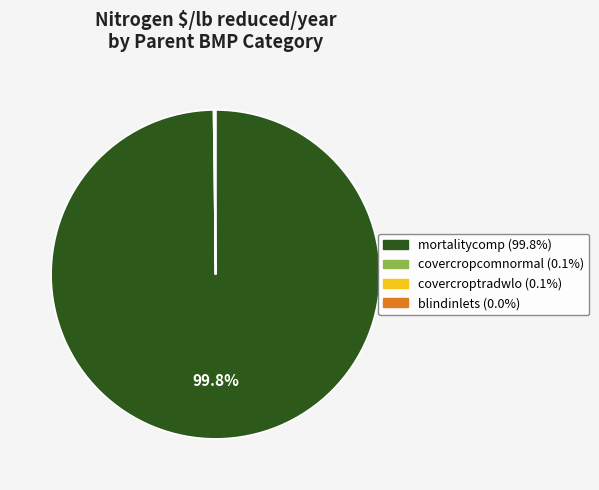

Is there a majority slice in this chart?

Yes